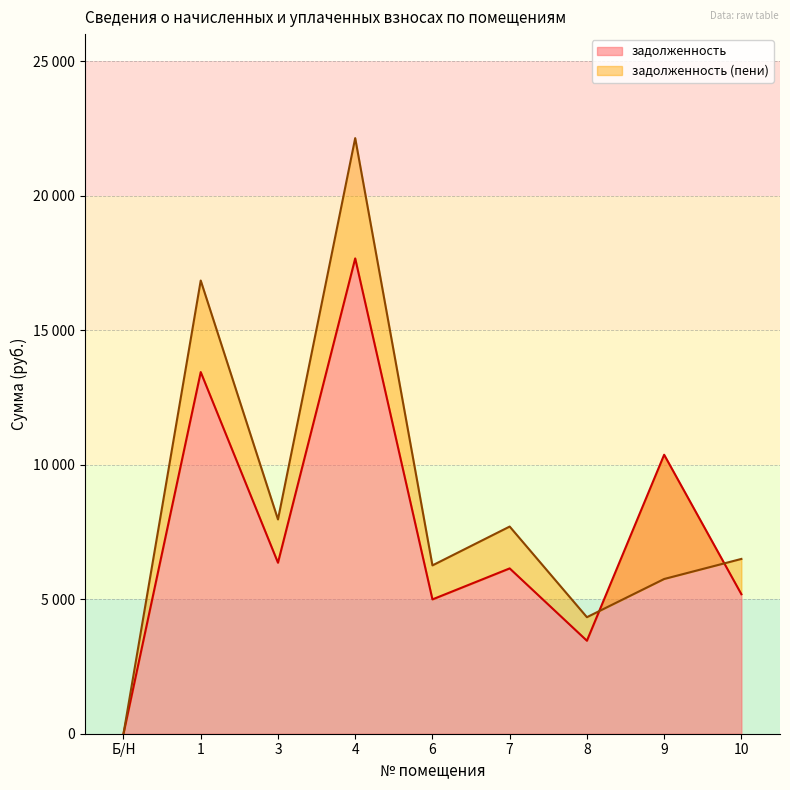

What is the value of the задолженность point at the 4th from the left?

17664.0